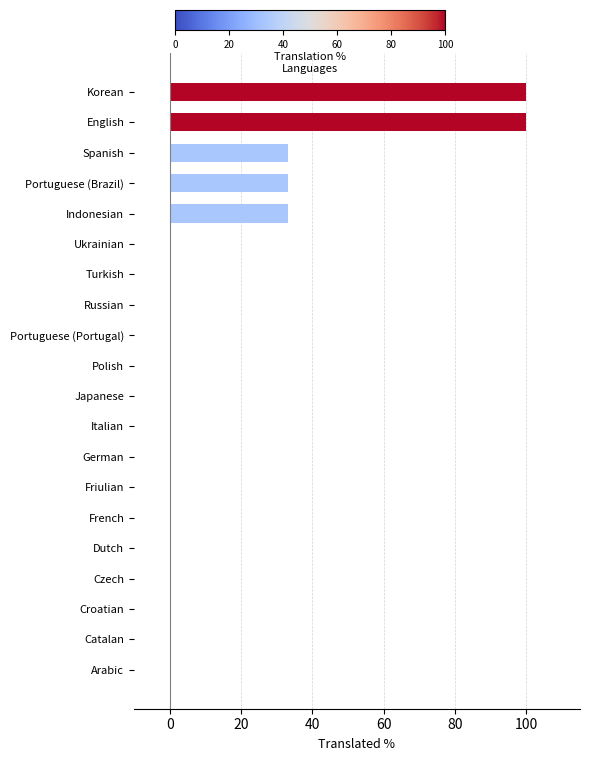

The value at Croatian is -56.2. True or false?

False